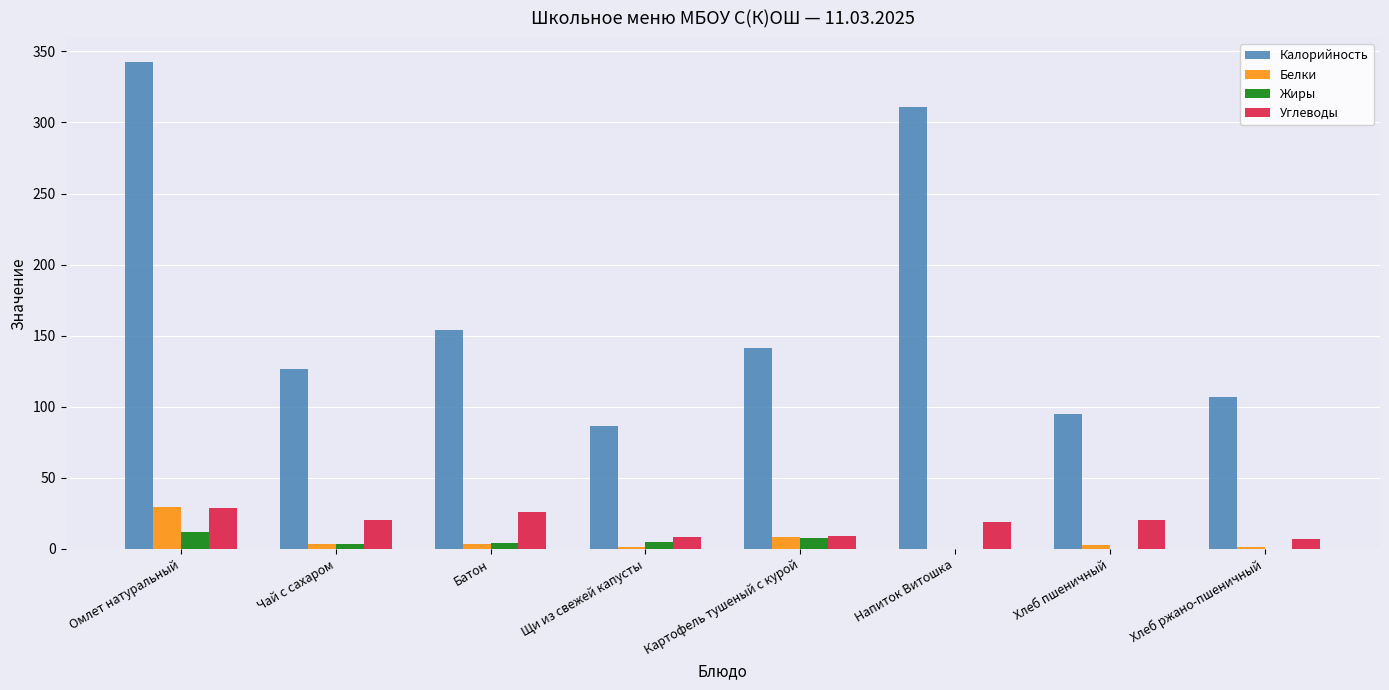

At which category does the chart reach its peak across all series?

Омлет натуральный